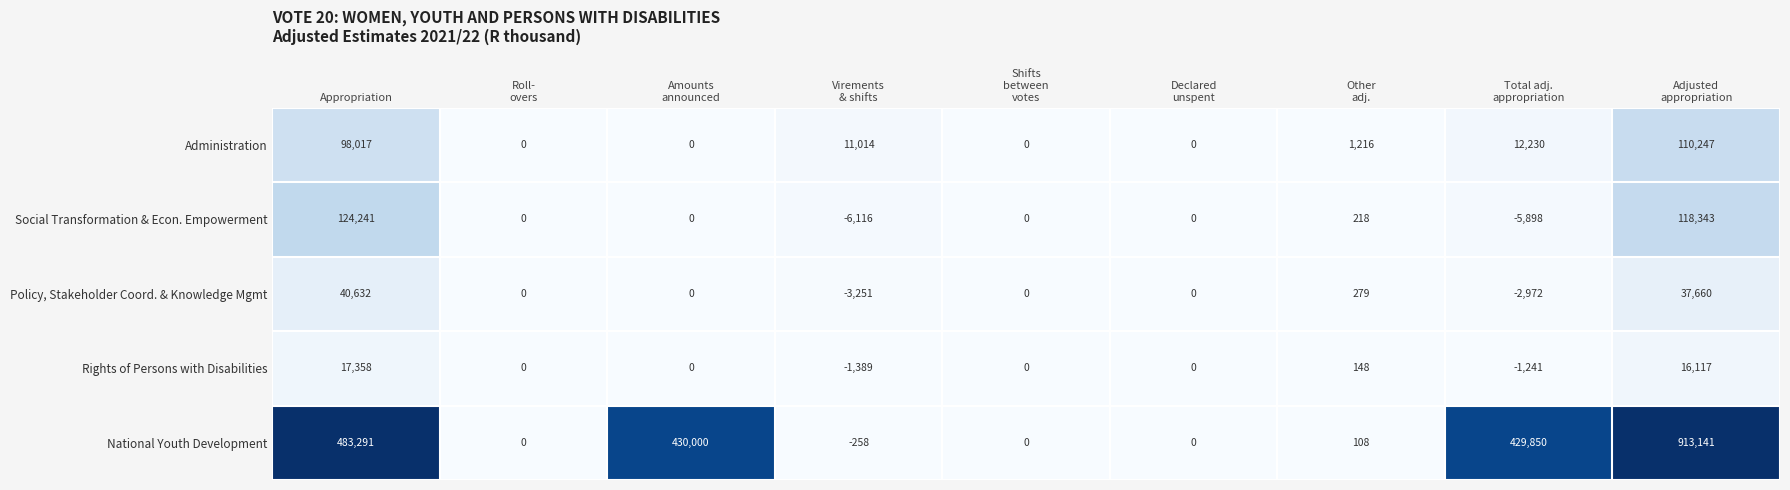

Where does the National Youth Development series first go above 108?

Appropriation